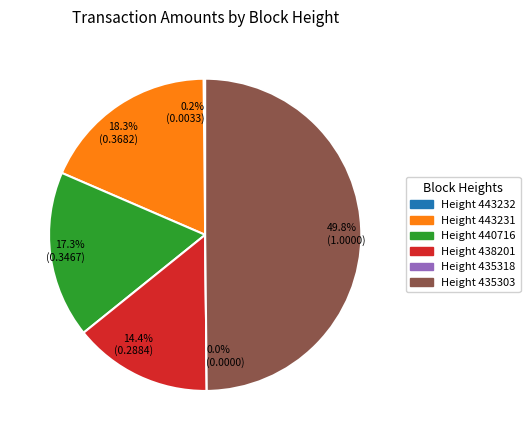

Is 443231 the majority of the pie?

No